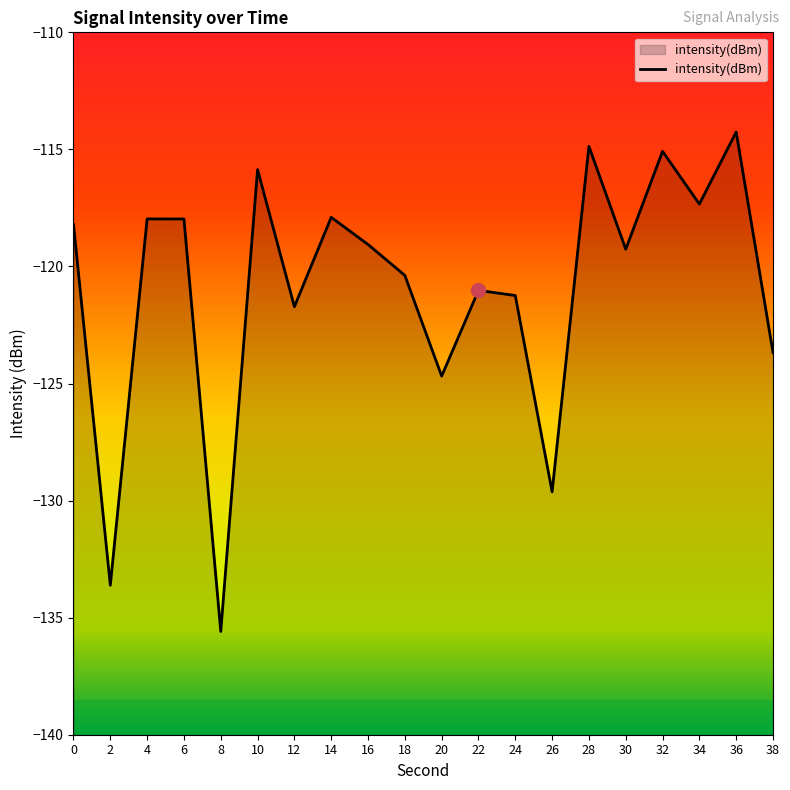

What is the value of the 5th point from the left?

-135.6